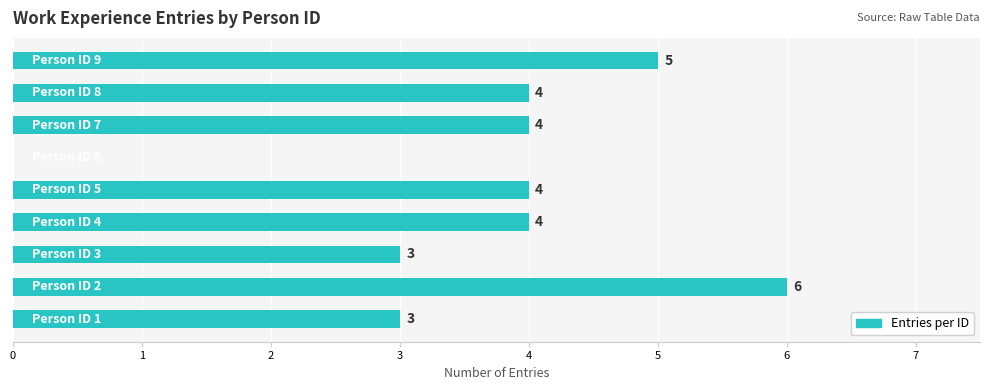

Count the number of categories in the chart.

9